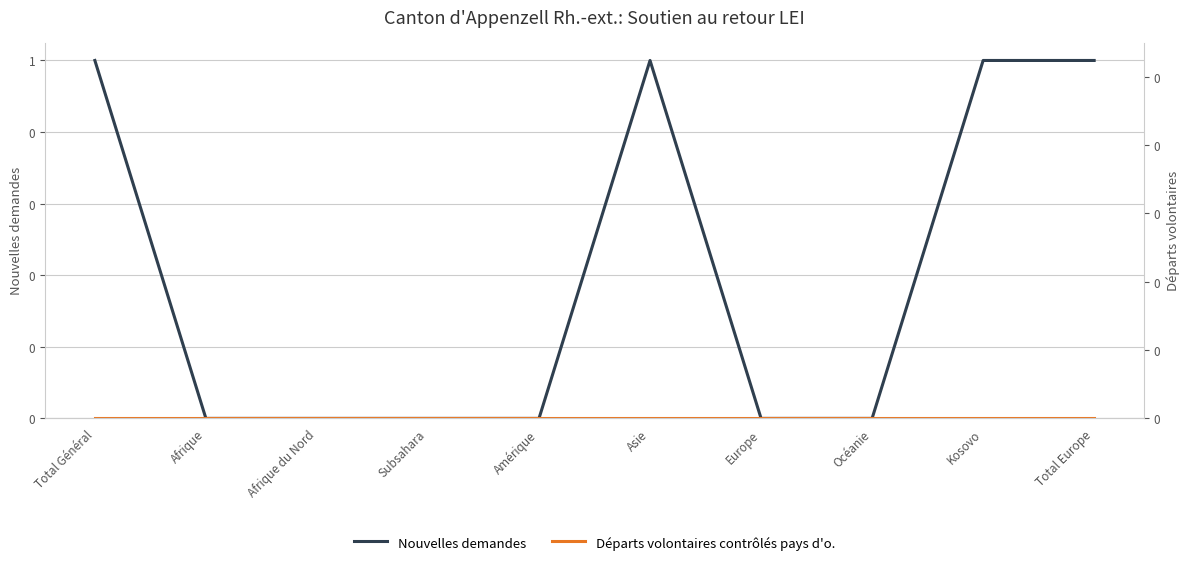

Which series has the widest spread of values?

Nouvelles demandes